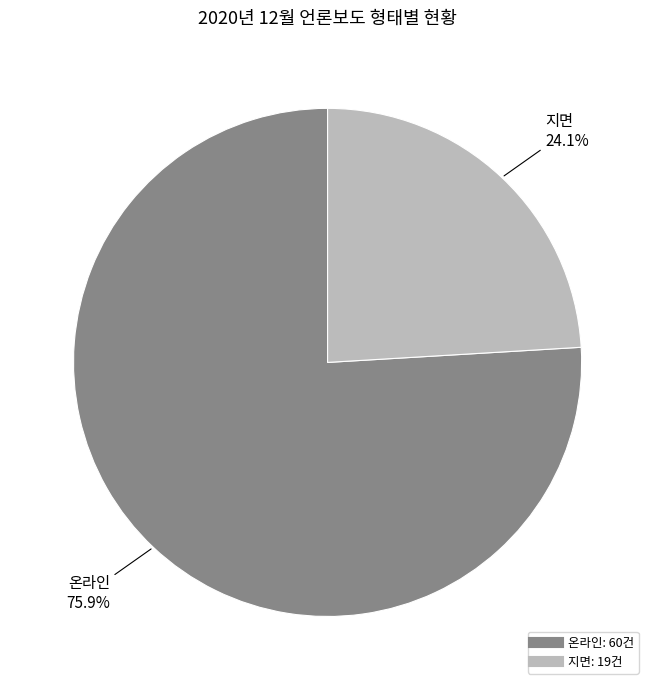

To the nearest percent, what percentage of the pie is 지면?

24%